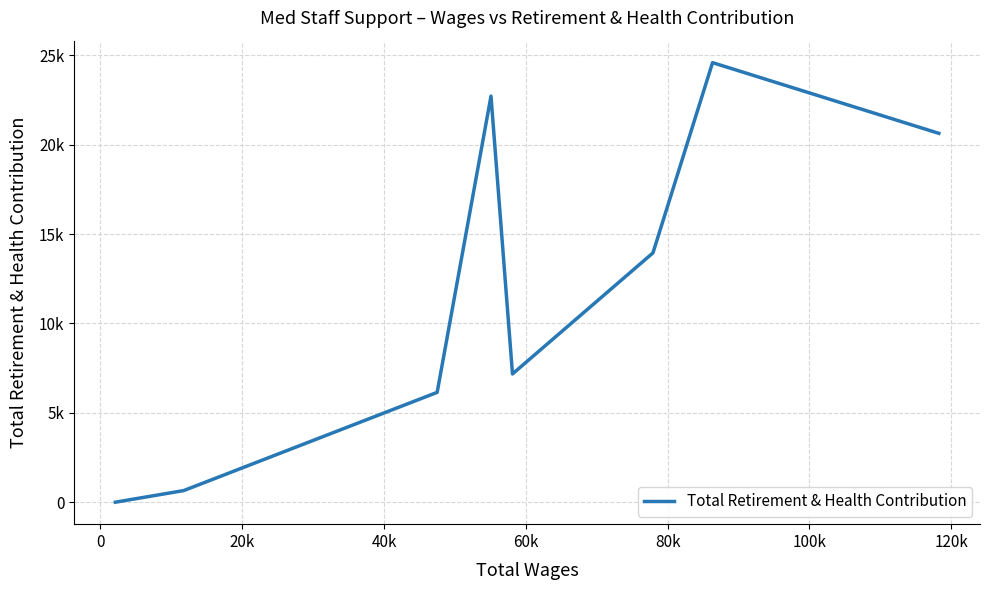

Does the chart have visible grid lines?

Yes